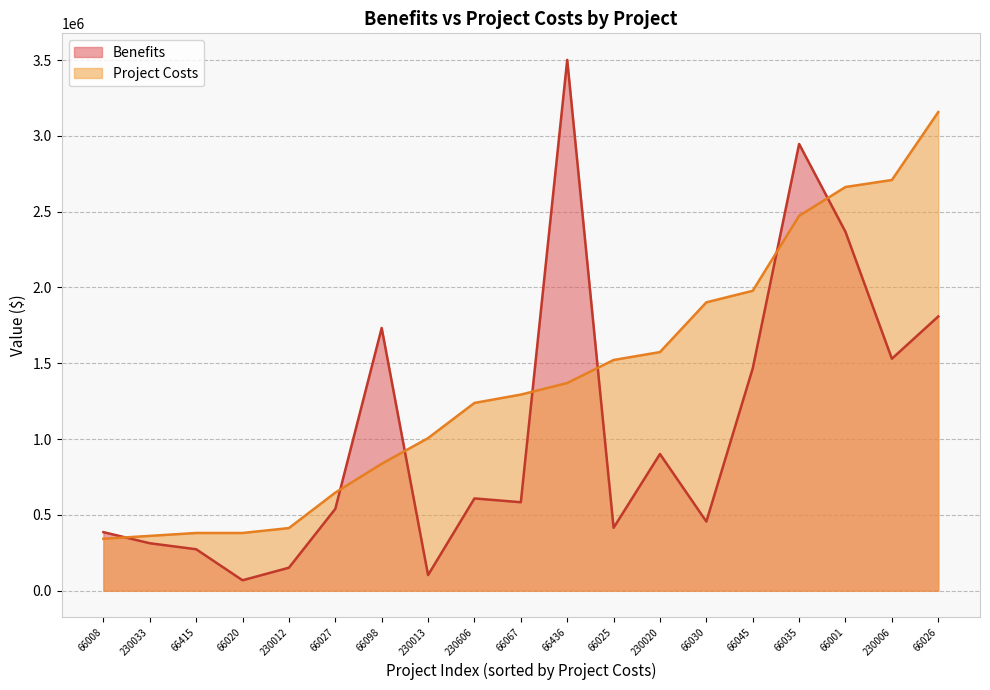

What is the maximum value for Benefits?

3501447.7